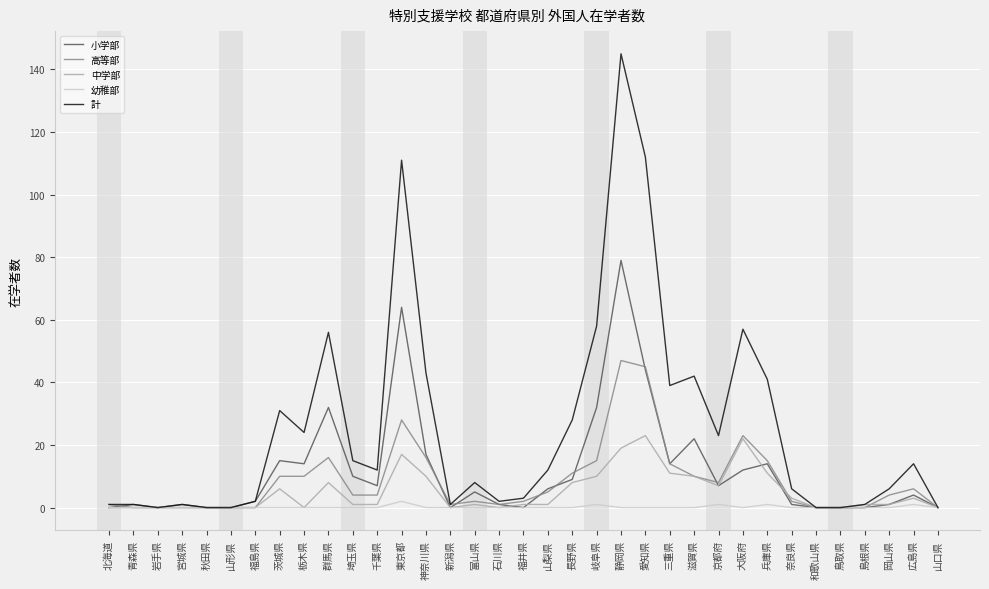

Reading left to right, transcribe all the data shown in this chart.

小学部: 北海道=0	青森県=1	岩手県=0	宮城県=1	秋田県=0	山形県=0	福島県=2	茨城県=15	栃木県=14	群馬県=32	埼玉県=10	千葉県=7	東京都=64	神奈川県=17	新潟県=0	富山県=5	石川県=1	福井県=0	山梨県=6	長野県=9	岐阜県=32	静岡県=79	愛知県=44	三重県=14	滋賀県=22	京都府=7	大阪府=12	兵庫県=14	奈良県=1	和歌山県=0	鳥取県=0	島根県=0	岡山県=1	広島県=4	山口県=0
高等部: 北海道=1	青森県=0	岩手県=0	宮城県=0	秋田県=0	山形県=0	福島県=0	茨城県=10	栃木県=10	群馬県=16	埼玉県=4	千葉県=4	東京都=28	神奈川県=16	新潟県=1	富山県=2	石川県=1	福井県=2	山梨県=5	長野県=11	岐阜県=15	静岡県=47	愛知県=45	三重県=14	滋賀県=10	京都府=8	大阪府=23	兵庫県=15	奈良県=2	和歌山県=0	鳥取県=0	島根県=0	岡山県=4	広島県=6	山口県=0
中学部: 北海道=0	青森県=0	岩手県=0	宮城県=0	秋田県=0	山形県=0	福島県=0	茨城県=6	栃木県=0	群馬県=8	埼玉県=1	千葉県=1	東京都=17	神奈川県=10	新潟県=0	富山県=1	石川県=0	福井県=1	山梨県=1	長野県=8	岐阜県=10	静岡県=19	愛知県=23	三重県=11	滋賀県=10	京都府=7	大阪府=22	兵庫県=11	奈良県=3	和歌山県=0	鳥取県=0	島根県=1	岡山県=1	広島県=3	山口県=0
幼稚部: 北海道=0	青森県=0	岩手県=0	宮城県=0	秋田県=0	山形県=0	福島県=0	茨城県=0	栃木県=0	群馬県=0	埼玉県=0	千葉県=0	東京都=2	神奈川県=0	新潟県=0	富山県=0	石川県=0	福井県=0	山梨県=0	長野県=0	岐阜県=1	静岡県=0	愛知県=0	三重県=0	滋賀県=0	京都府=1	大阪府=0	兵庫県=1	奈良県=0	和歌山県=0	鳥取県=0	島根県=0	岡山県=0	広島県=1	山口県=0
計: 北海道=1	青森県=1	岩手県=0	宮城県=1	秋田県=0	山形県=0	福島県=2	茨城県=31	栃木県=24	群馬県=56	埼玉県=15	千葉県=12	東京都=111	神奈川県=43	新潟県=1	富山県=8	石川県=2	福井県=3	山梨県=12	長野県=28	岐阜県=58	静岡県=145	愛知県=112	三重県=39	滋賀県=42	京都府=23	大阪府=57	兵庫県=41	奈良県=6	和歌山県=0	鳥取県=0	島根県=1	岡山県=6	広島県=14	山口県=0